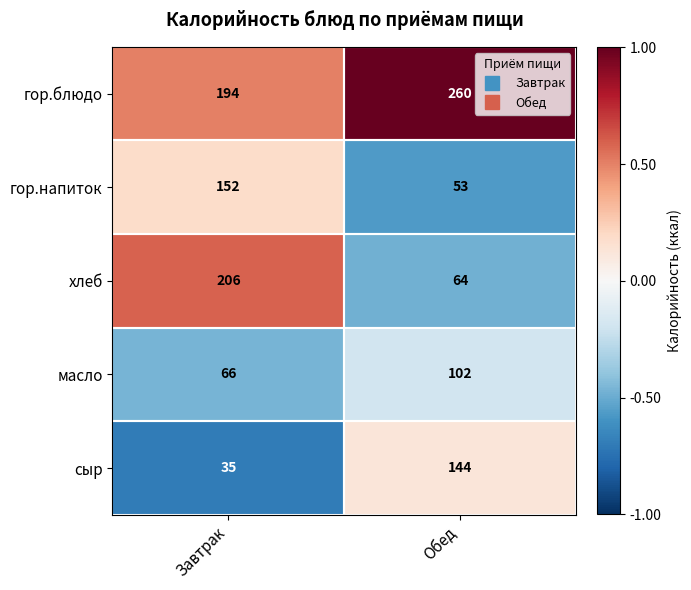

Rank the series by their maximum value, from highest to lowest.

гор.блюдо, хлеб, гор.напиток, сыр, масло